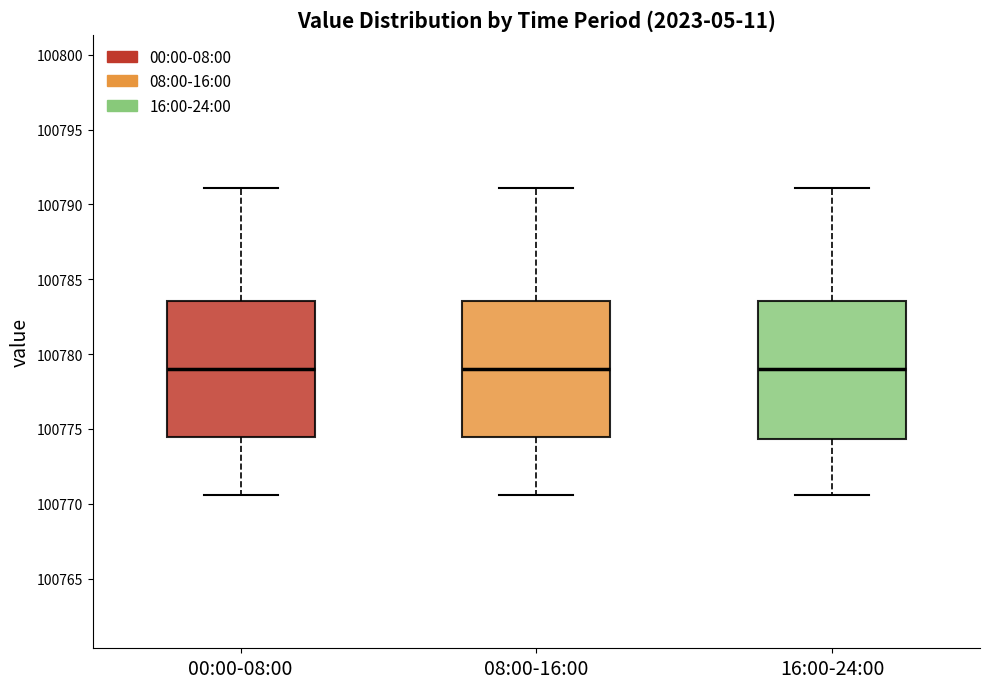

Reading left to right, transcribe this box plot: for each box, give where its median line is, the range the box spans, and where its two whiskers end, as read against the y-axis. The values are not printed on the chart, so give them approximately, as read against the axis.

00:00-08:00: median 100779.0, box 100774.5 to 100783.5, whiskers 100770.5 to 100791.0
08:00-16:00: median 100779.0, box 100774.5 to 100783.5, whiskers 100770.5 to 100791.0
16:00-24:00: median 100779.0, box 100774.5 to 100783.5, whiskers 100770.5 to 100791.0